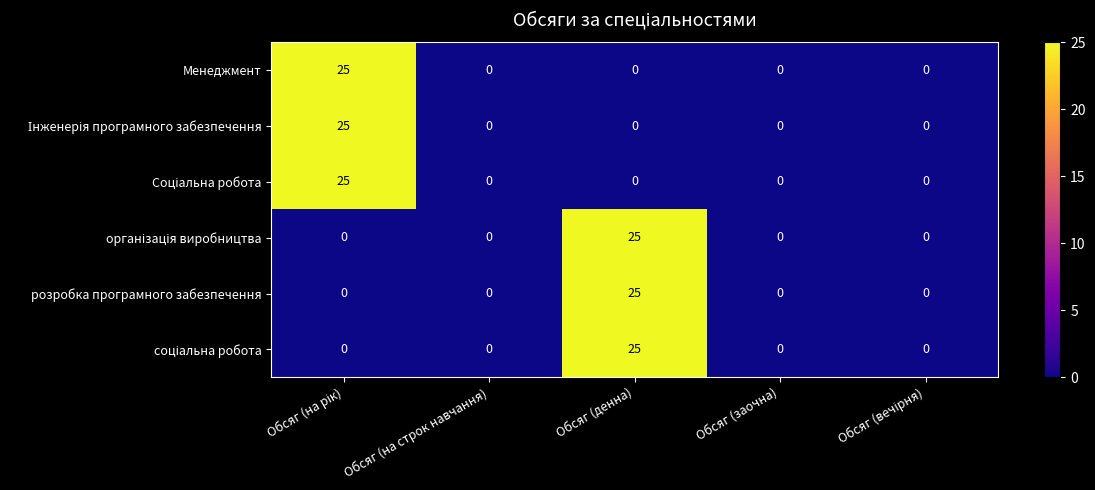

What is the maximum value for Менеджмент?

25